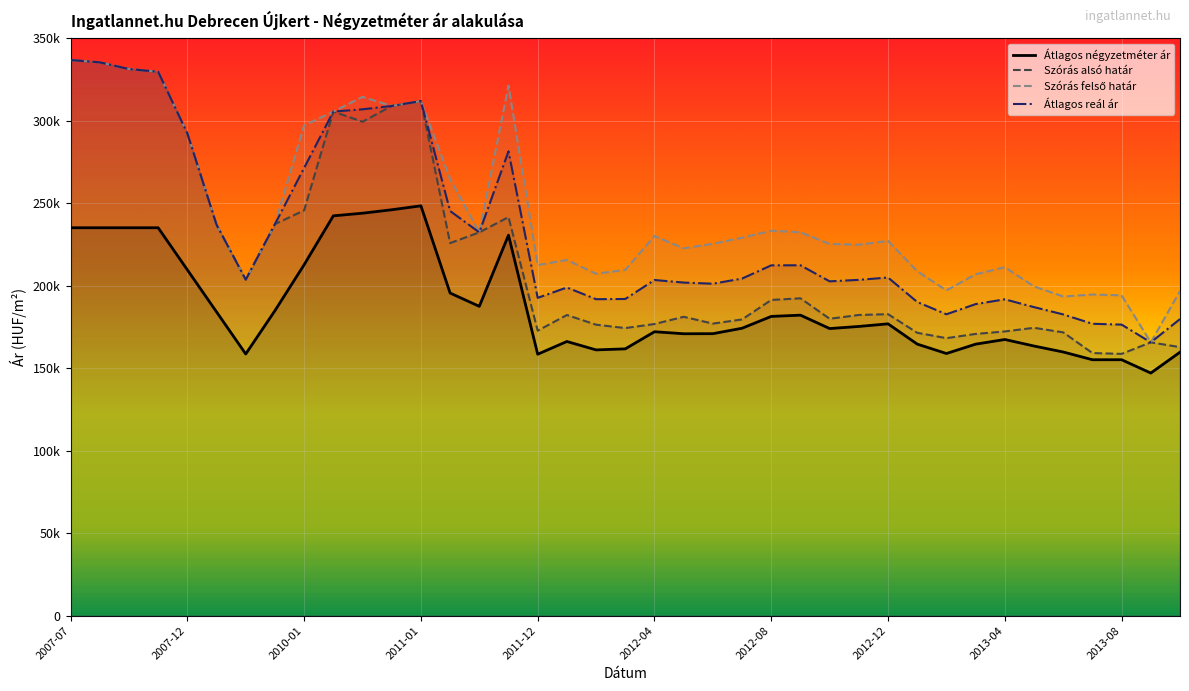

The Átlagos négyzetméter ár series shows 90915 at 2011-01. True or false?

False